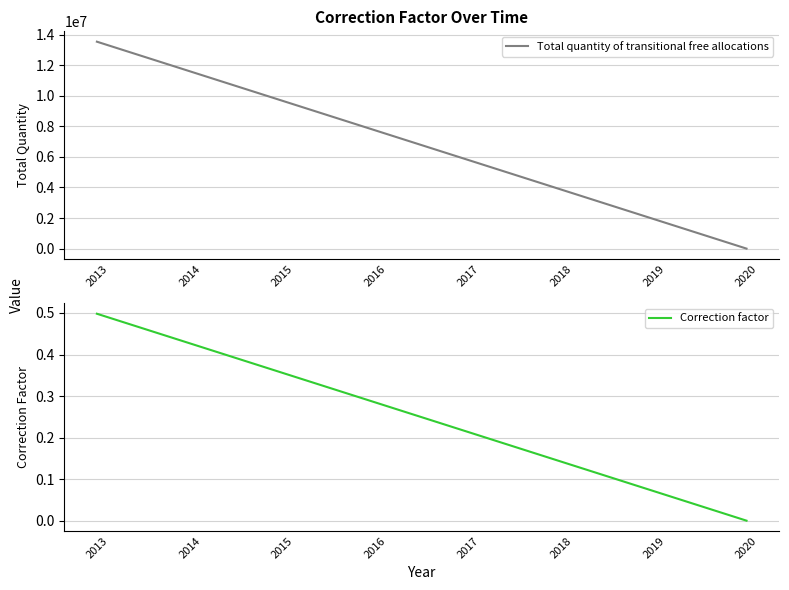

What is the difference between the Correction factor values at 2016 and 2019?

0.2